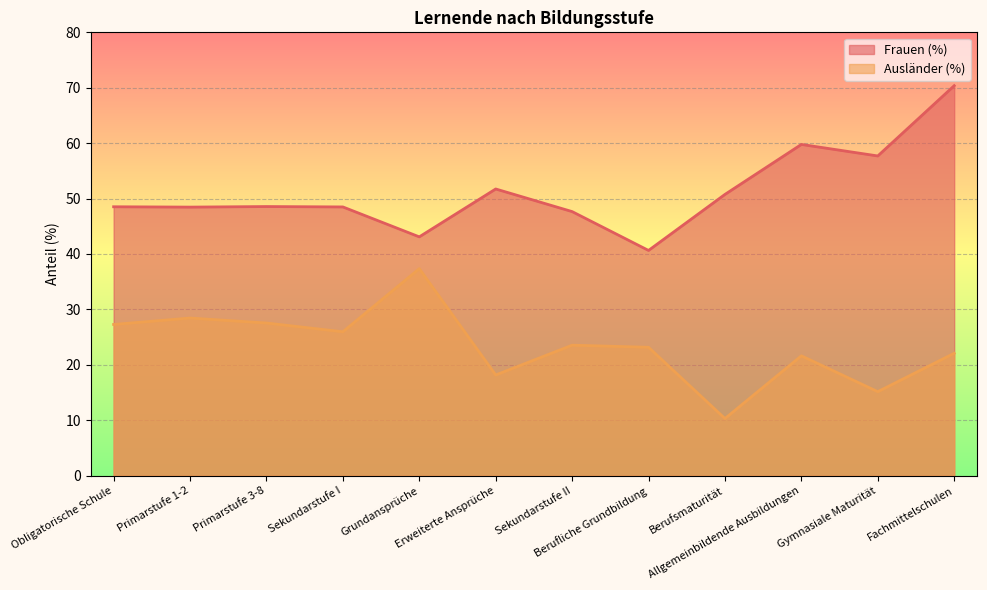

Reading right to left, what are all the values shown in this chart?

Frauen (%): Fachmittelschulen=70.4	Gymnasiale Maturität=57.7	Allgemeinbildende Ausbildungen=59.8	Berufsmaturität=50.8	Berufliche Grundbildung=40.6	Sekundarstufe II=47.6	Erweiterte Ansprüche=51.7	Grundansprüche=43.1	Sekundarstufe I=48.5	Primarstufe 3-8=48.6	Primarstufe 1-2=48.5	Obligatorische Schule=48.5
Ausländer (%): Fachmittelschulen=22.1	Gymnasiale Maturität=15.2	Allgemeinbildende Ausbildungen=21.6	Berufsmaturität=10.3	Berufliche Grundbildung=23.2	Sekundarstufe II=23.5	Erweiterte Ansprüche=18.2	Grundansprüche=37.4	Sekundarstufe I=26.0	Primarstufe 3-8=27.5	Primarstufe 1-2=28.4	Obligatorische Schule=27.3